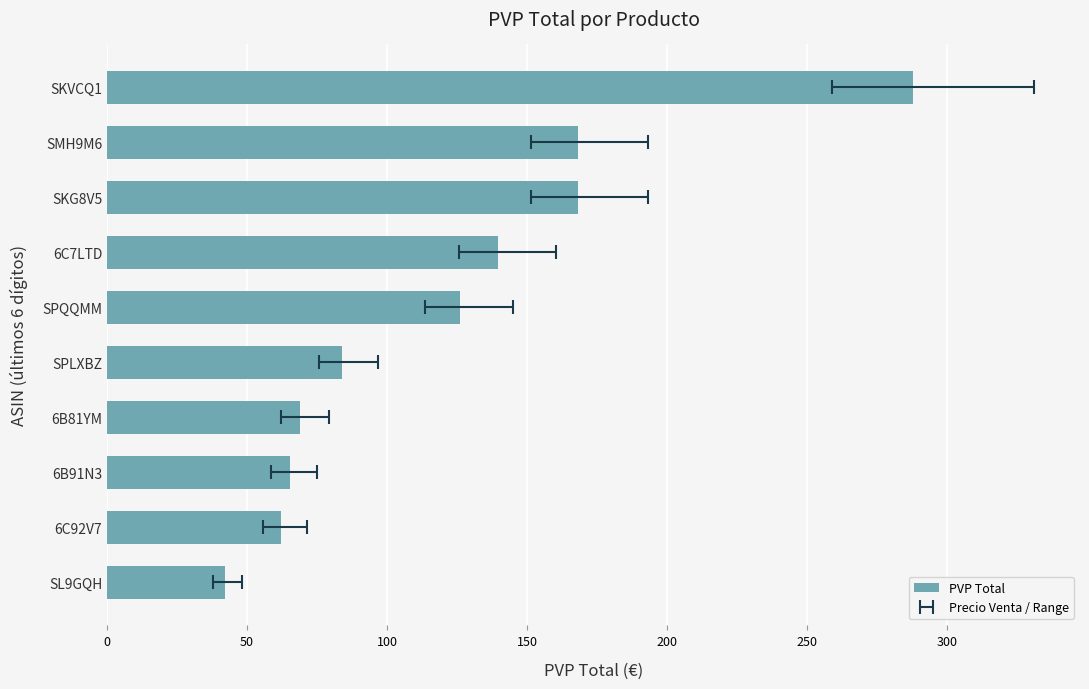

How many values exceed 126?

5